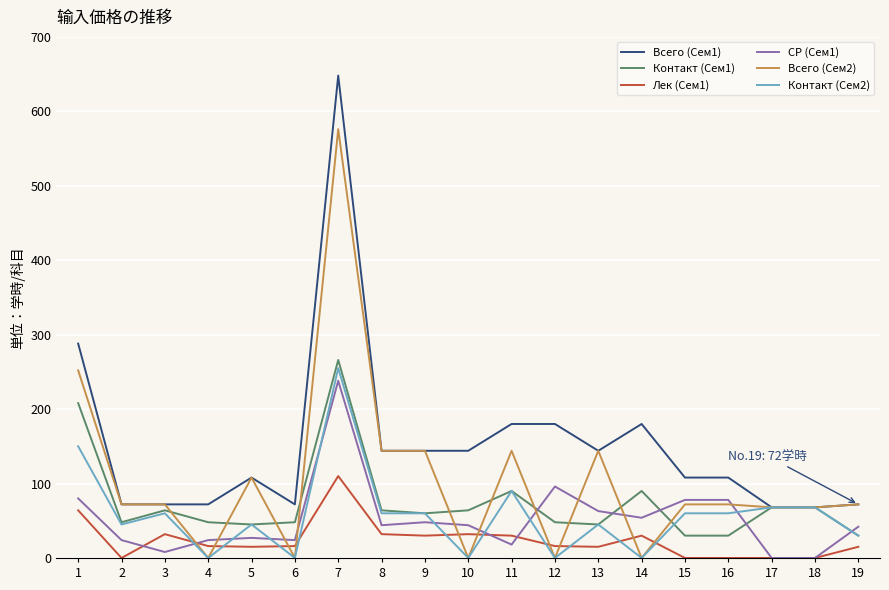

Is it true that Контакт (Сем2) equals 24 at 3?

False